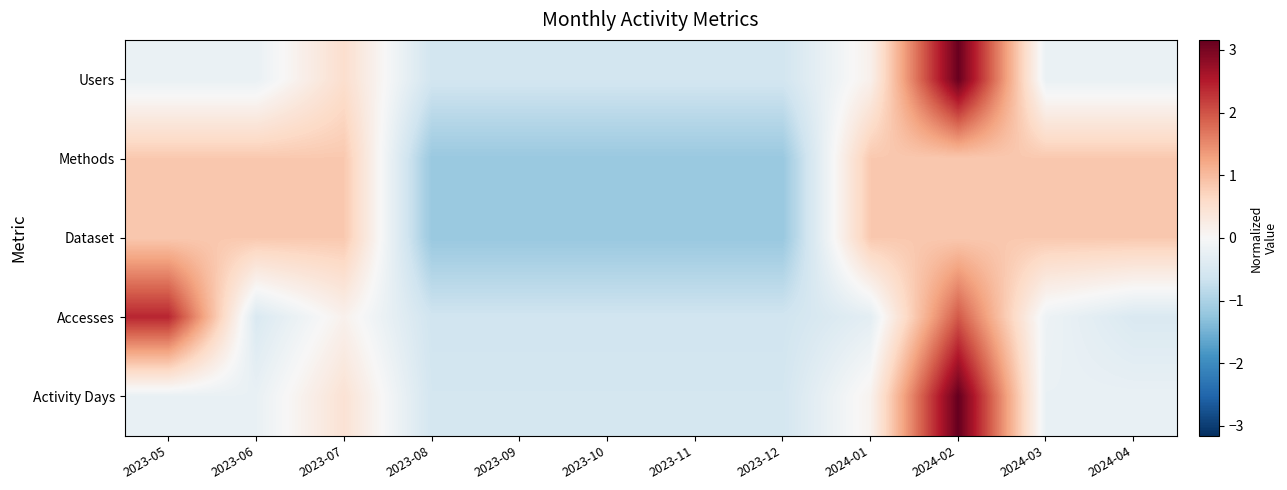

Reading right to left, extract all data points from this chart.

Users: 2024-04=-0.2	2024-03=-0.2	2024-02=3.1	2024-01=0.2	2023-12=-0.6	2023-11=-0.6	2023-10=-0.6	2023-09=-0.6	2023-08=-0.6	2023-07=0.5	2023-06=-0.2	2023-05=-0.2
Methods: 2024-04=0.8	2024-03=0.8	2024-02=0.8	2024-01=0.8	2023-12=-1.2	2023-11=-1.2	2023-10=-1.2	2023-09=-1.2	2023-08=-1.2	2023-07=0.8	2023-06=0.8	2023-05=0.8
Dataset: 2024-04=0.8	2024-03=0.8	2024-02=0.8	2024-01=0.8	2023-12=-1.2	2023-11=-1.2	2023-10=-1.2	2023-09=-1.2	2023-08=-1.2	2023-07=0.8	2023-06=0.8	2023-05=0.8
Accesses: 2024-04=-0.5	2024-03=-0.2	2024-02=1.9	2024-01=-0.3	2023-12=-0.6	2023-11=-0.6	2023-10=-0.6	2023-09=-0.6	2023-08=-0.6	2023-07=0.1	2023-06=-0.5	2023-05=2.4
Activity Days: 2024-04=-0.2	2024-03=-0.2	2024-02=3.2	2024-01=0.1	2023-12=-0.6	2023-11=-0.6	2023-10=-0.6	2023-09=-0.6	2023-08=-0.6	2023-07=0.5	2023-06=-0.2	2023-05=-0.2